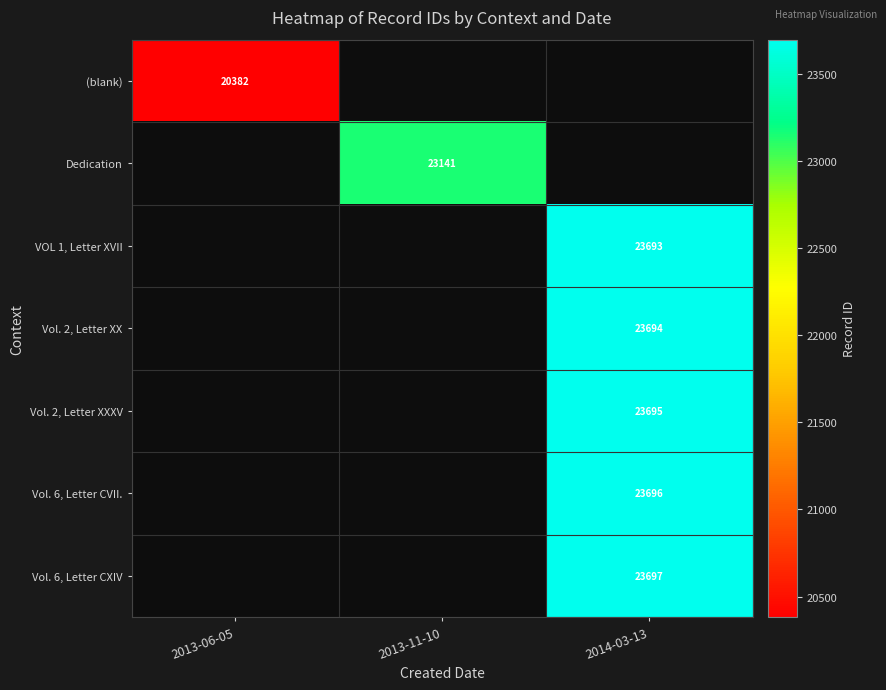

The value of Vol. 2, Letter XX at 2014-03-13 is 23694.0. True or false?

True